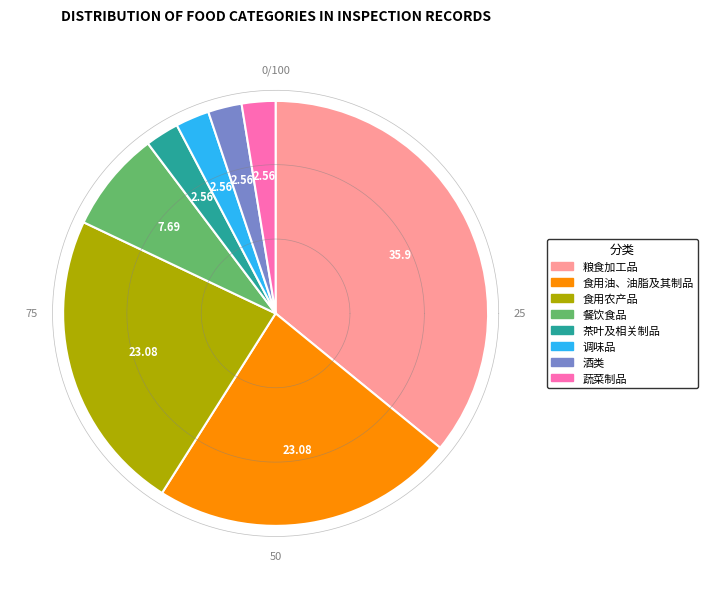

Approximately how many times larger is the value at 食用油、油脂及其制品 compared to 酒类?

9.0